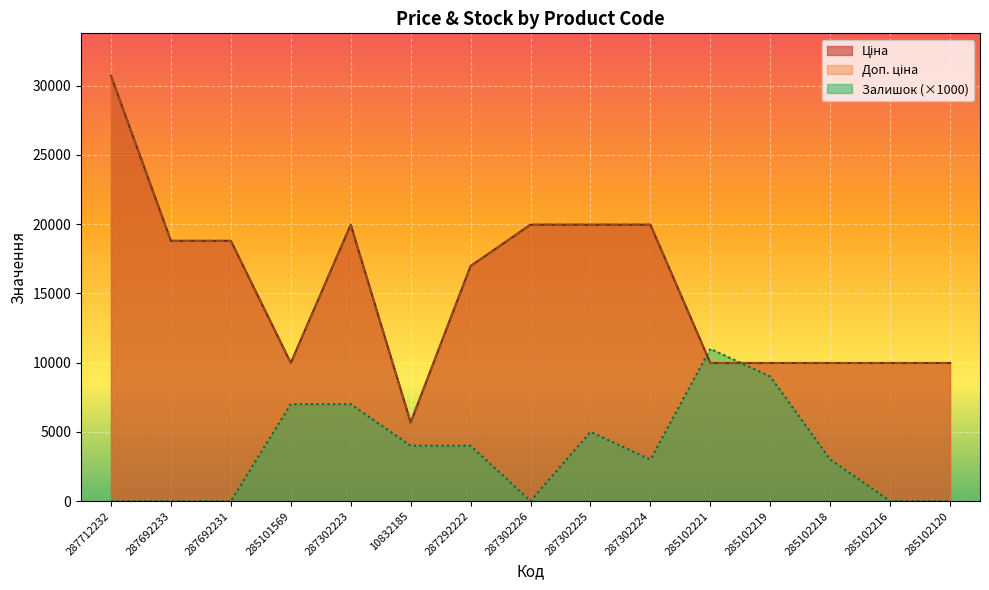

Reading right to left, what are all the values shown in this chart?

Ціна: 9975.0	9975.0	9975.0	9975.0	9975.0	19964.2	19964.2	19964.2	16976.3	5673.8	19964.2	9975.0	18796.8	18796.8	30717.1
Доп. ціна: 9975.0	9975.0	9975.0	9975.0	9975.0	19964.2	19964.2	19964.2	16976.3	5673.8	19964.2	9975.0	18796.8	18796.8	30717.1
Залишок: 0.0	0.0	3000.0	9000.0	11000.0	3000.0	5000.0	0.0	4000.0	4000.0	7000.0	7000.0	0.0	0.0	0.0